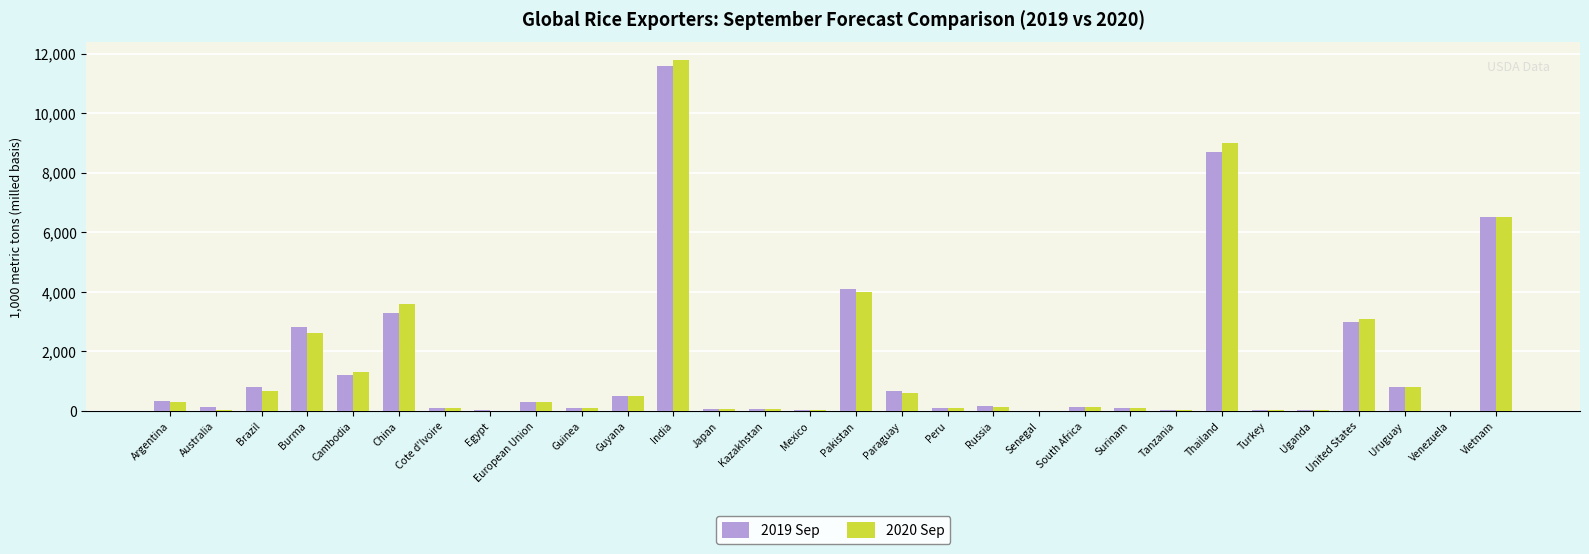

How many categories are shown in the chart?

30